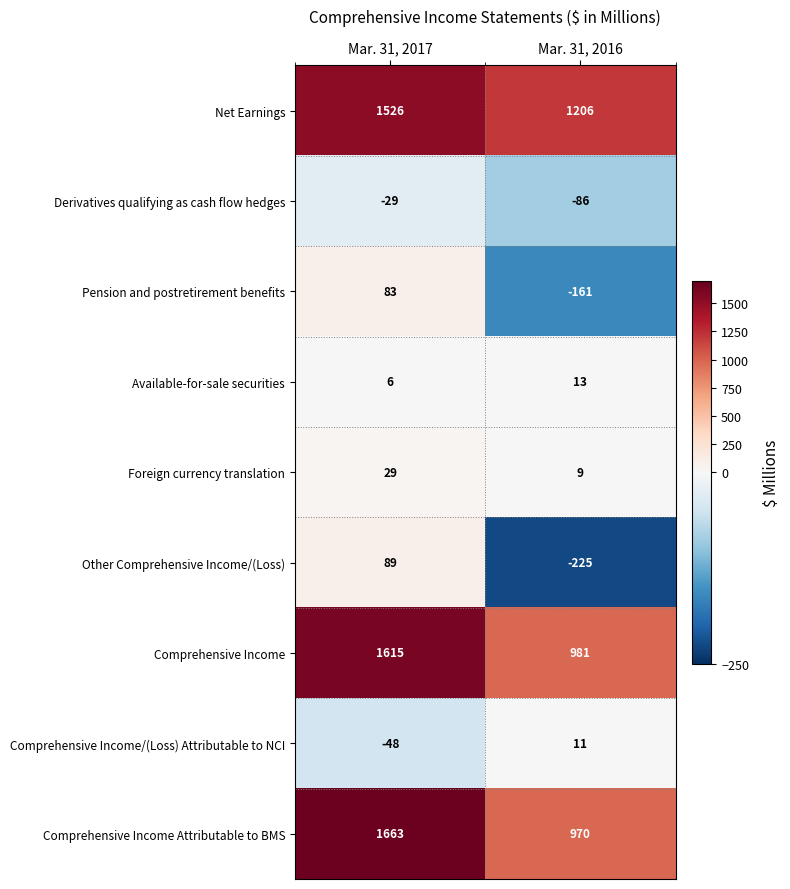

Is it true that Other Comprehensive Income/(Loss) equals 89 at Mar. 31, 2017?

True